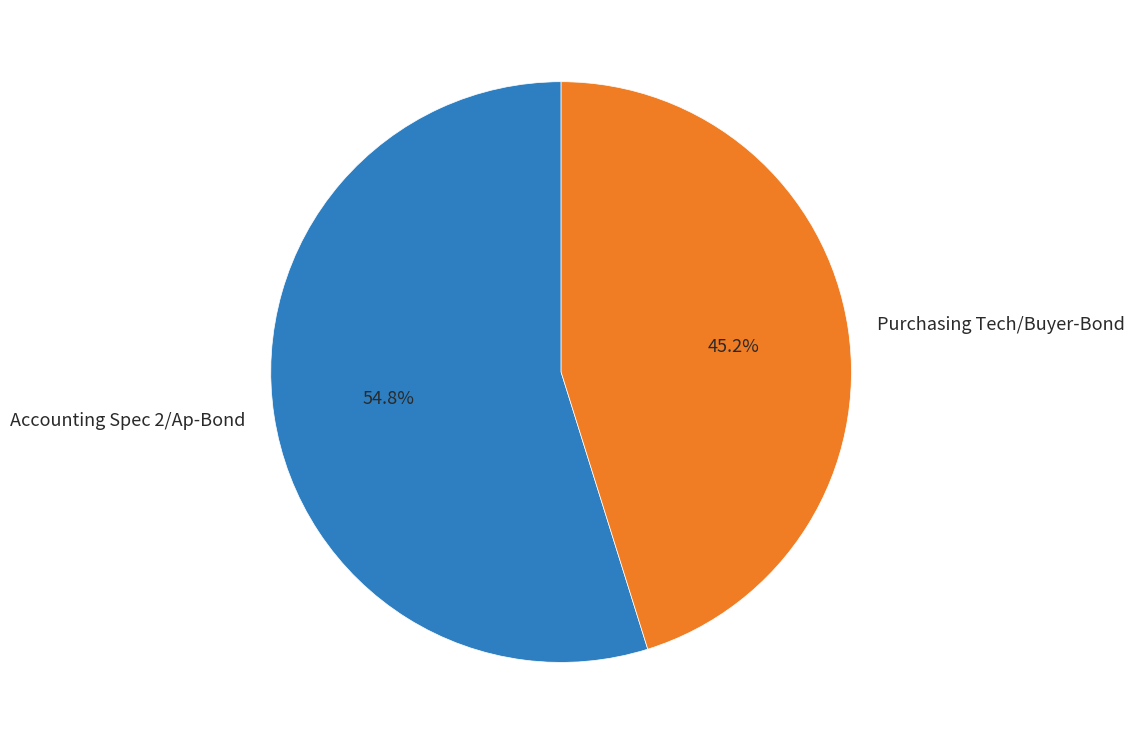

Is it true that Purchasing Tech/Buyer-Bond is 56% of the pie?

False